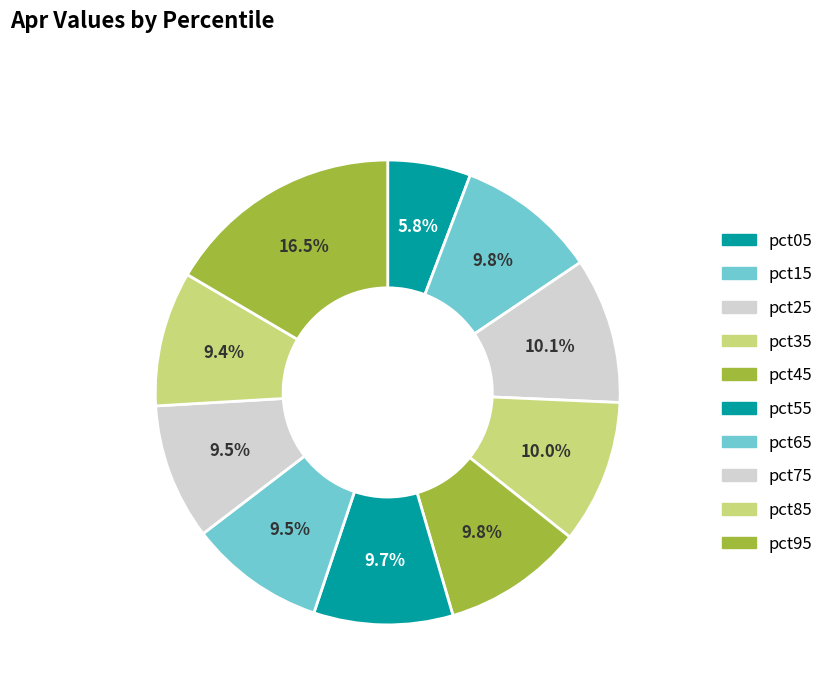

To the nearest percent, what is the average slice percentage?

10%